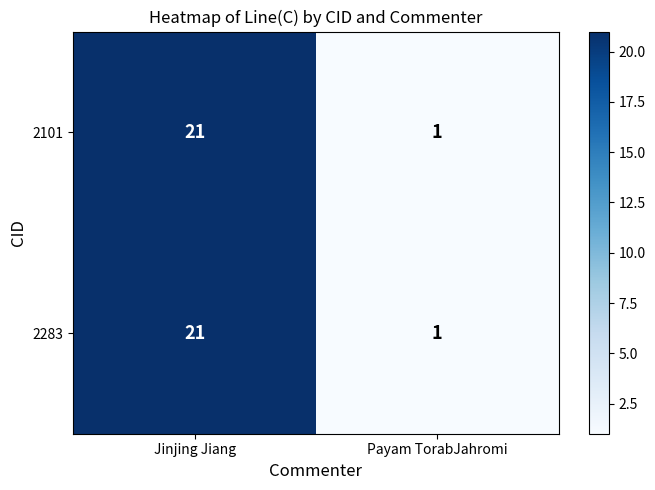

What is the greatest value displayed?

21